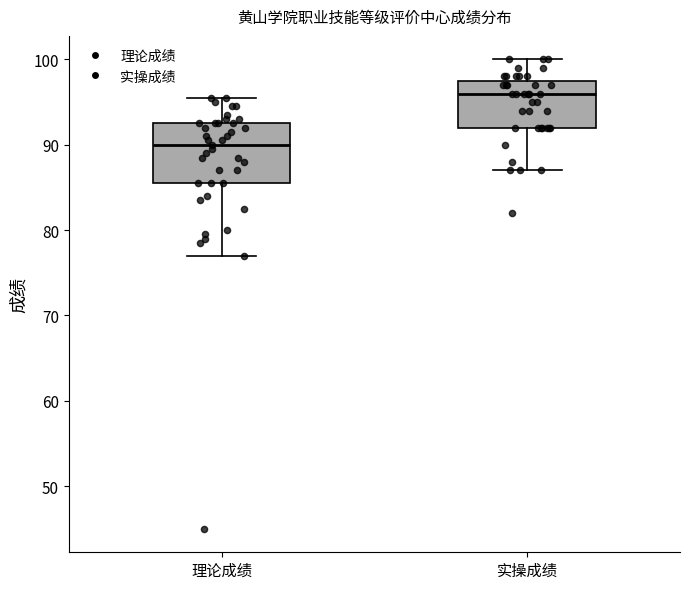

Reading left to right, transcribe this box plot: for each box, give where its median line is, the range the box spans, and where its two whiskers end, as read against the y-axis. The values are not printed on the chart, so give them approximately, as read against the axis.

理论成绩: median 90, box 86 to 93, whiskers 77 to 96
实操成绩: median 96, box 92 to 98, whiskers 87 to 100